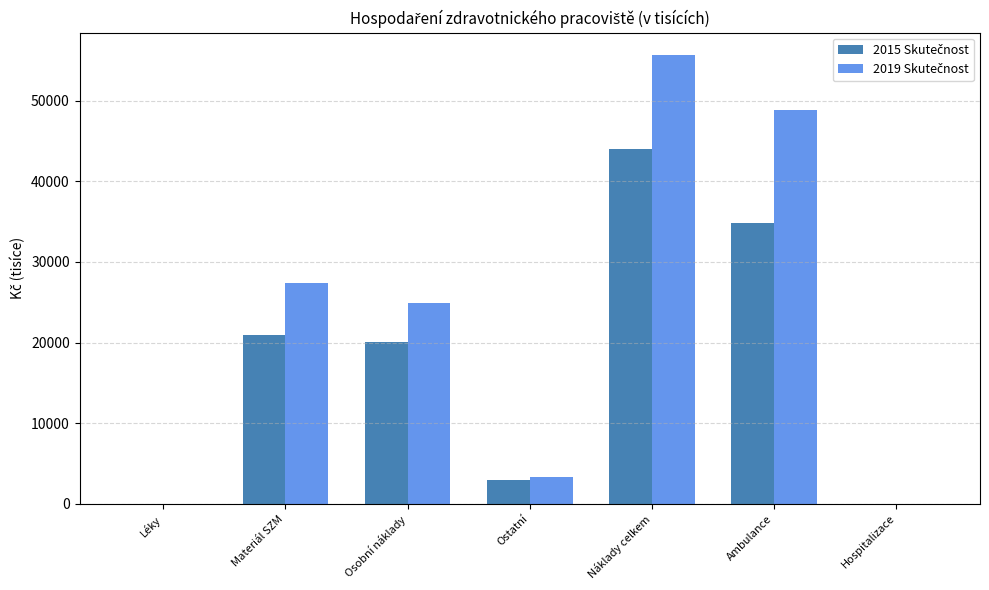

At which category is the sum across all series the highest?

Náklady celkem